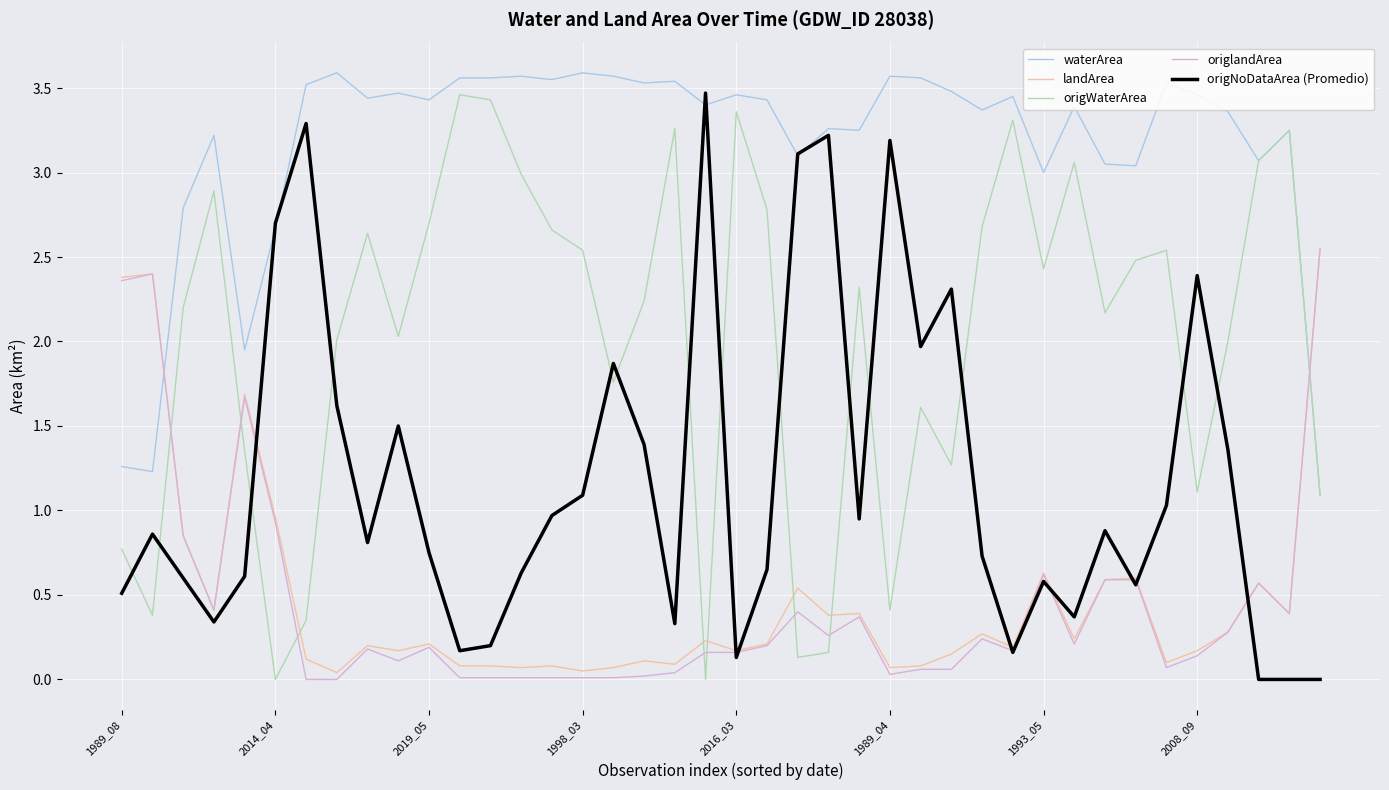

Which series has the largest total across all categories?

waterArea